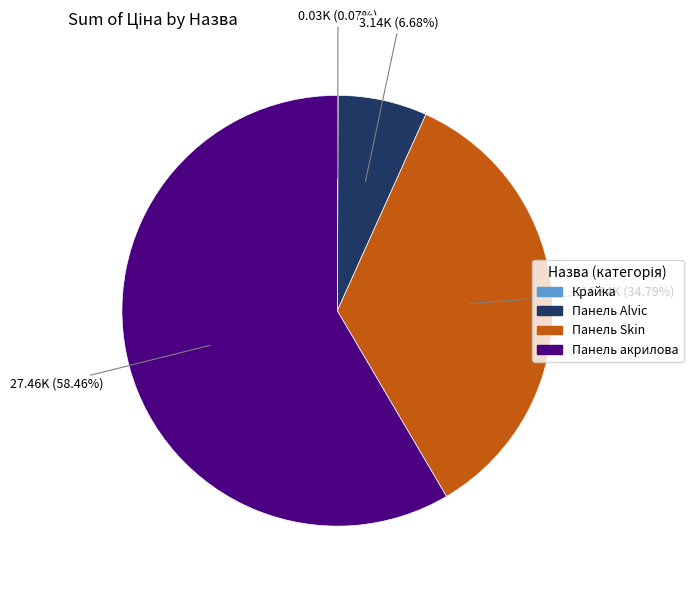

Is Панель акрилова the majority of the pie?

Yes